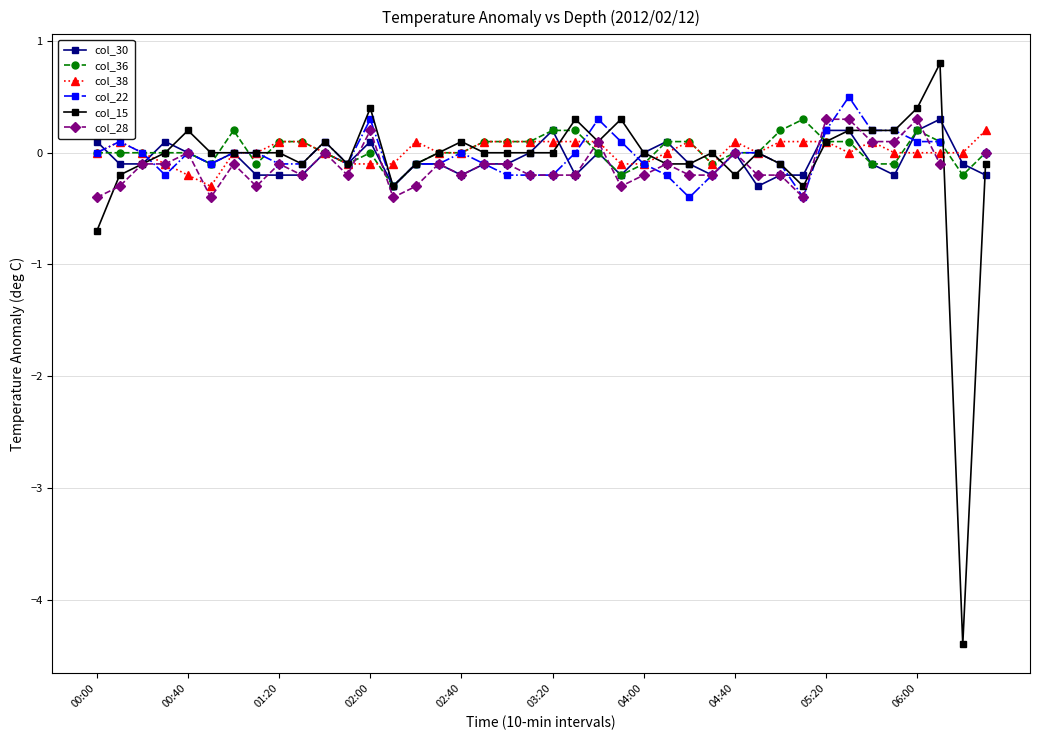

Is the value of col_22 at 04:40 greater than the value of col_36 at 04:40?

No